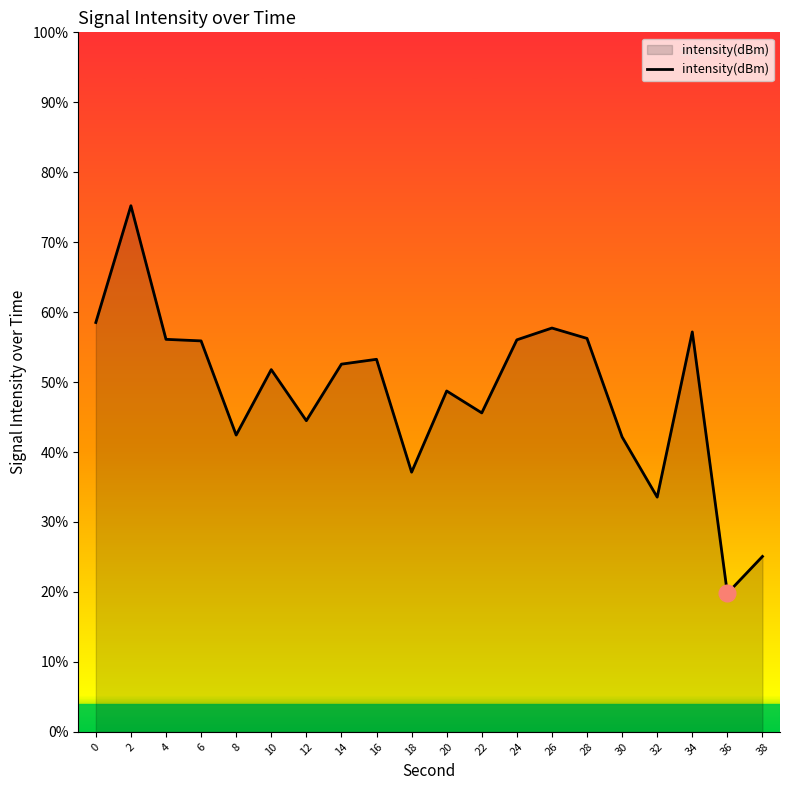

True or false: the data shows -189.0 at 6.

False